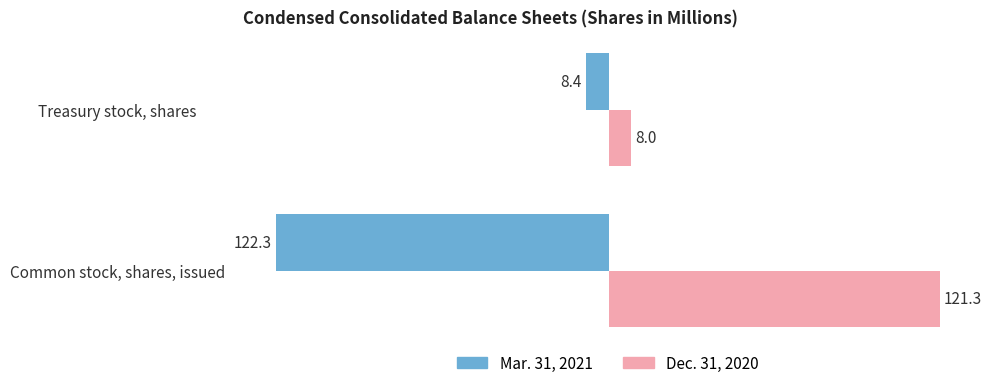

True or false: Dec. 31, 2020 has a value of 48.7 at Common stock, shares, issued.

False